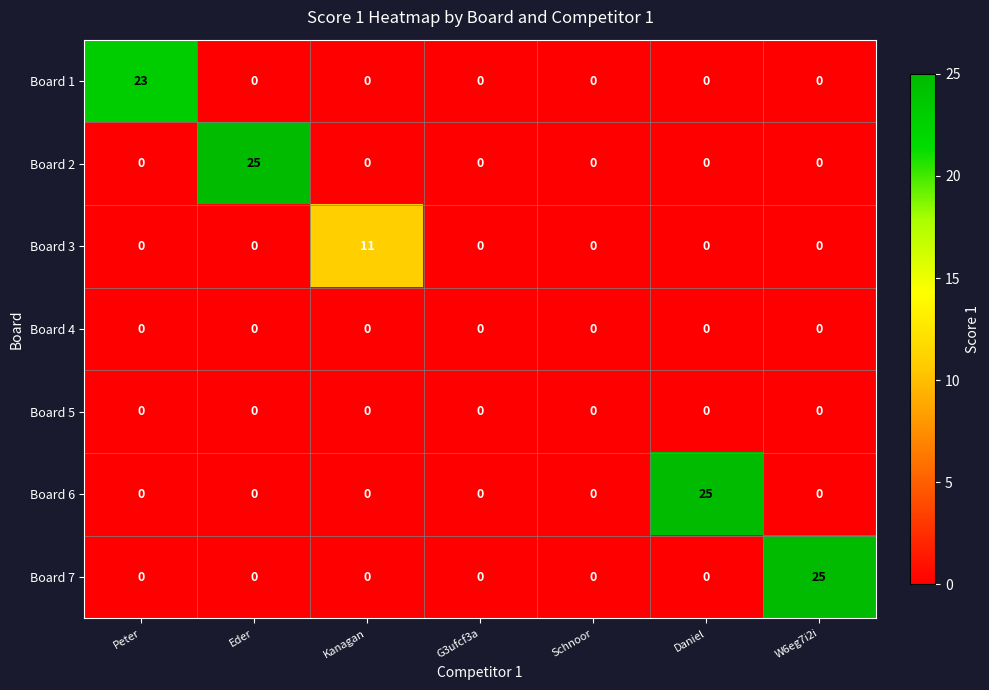

What is the maximum value shown in the chart?

25